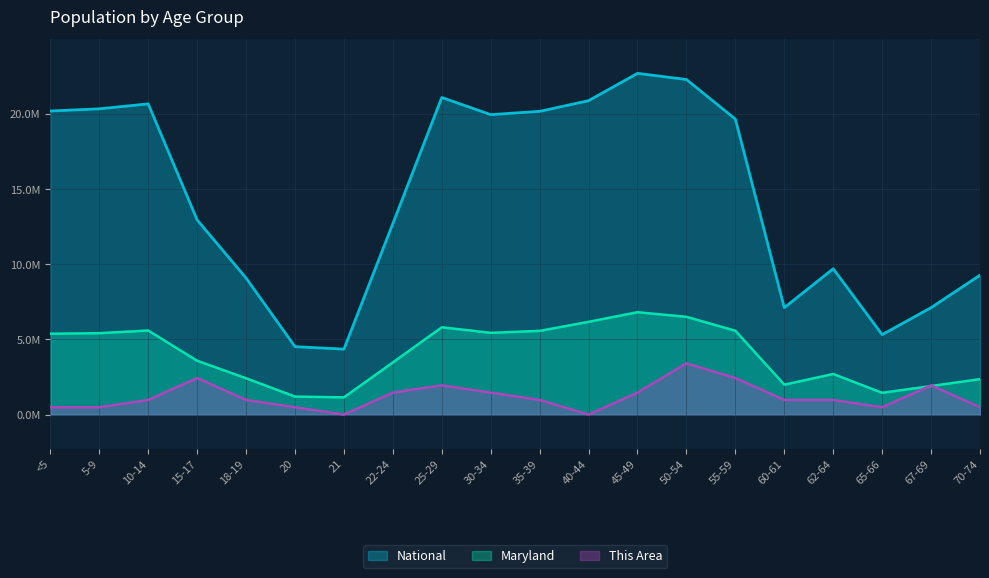

Where is the first local maximum for Maryland?

10-14